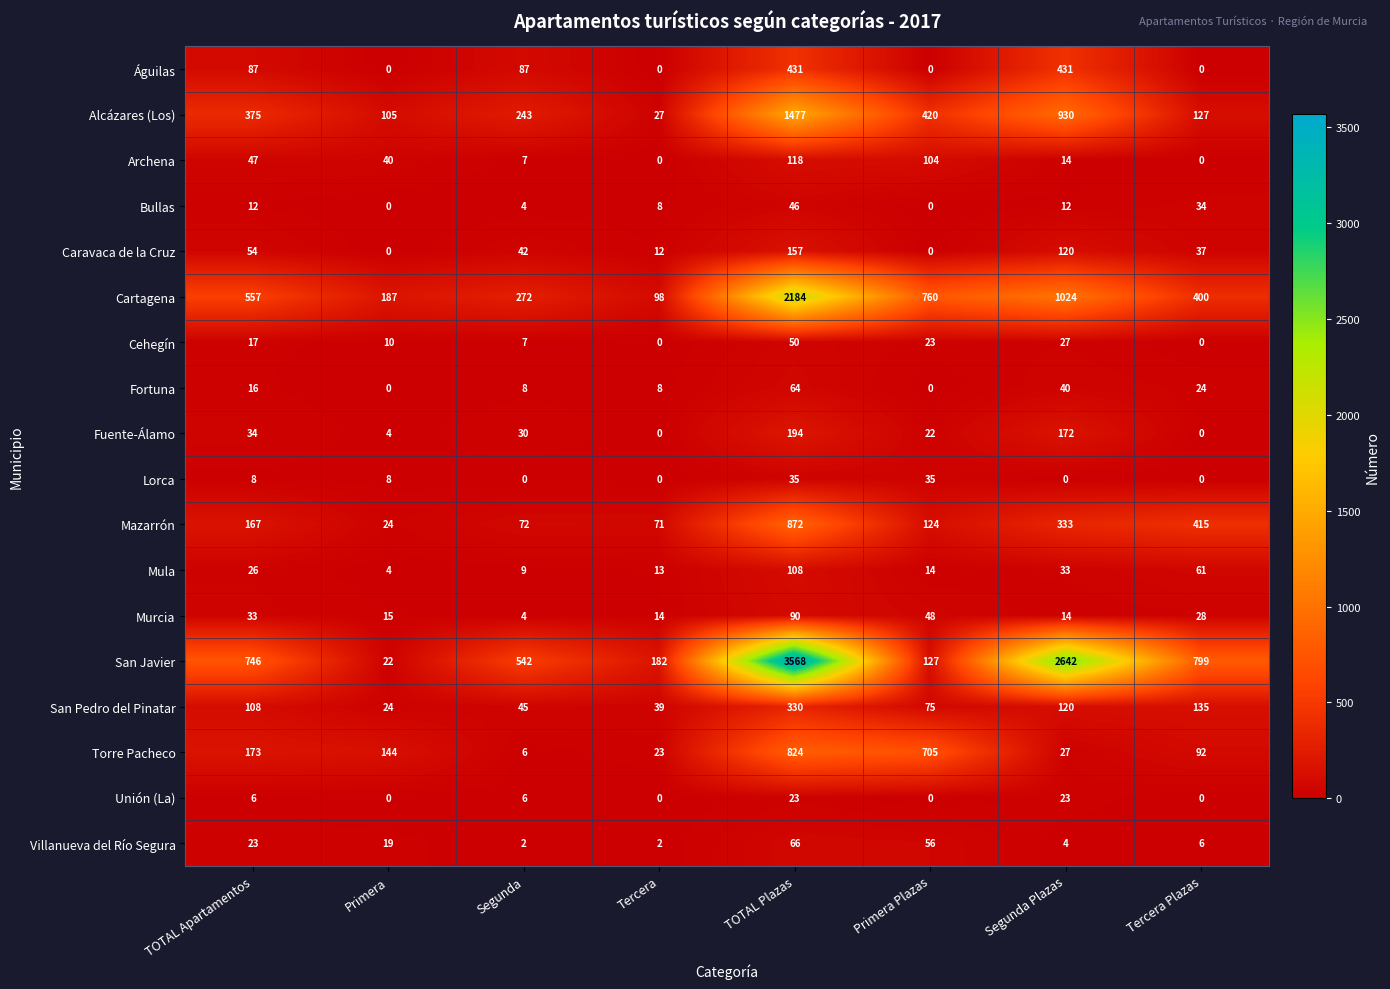

What is the difference between the second highest and minimum values in the Caravaca de la Cruz series?

120